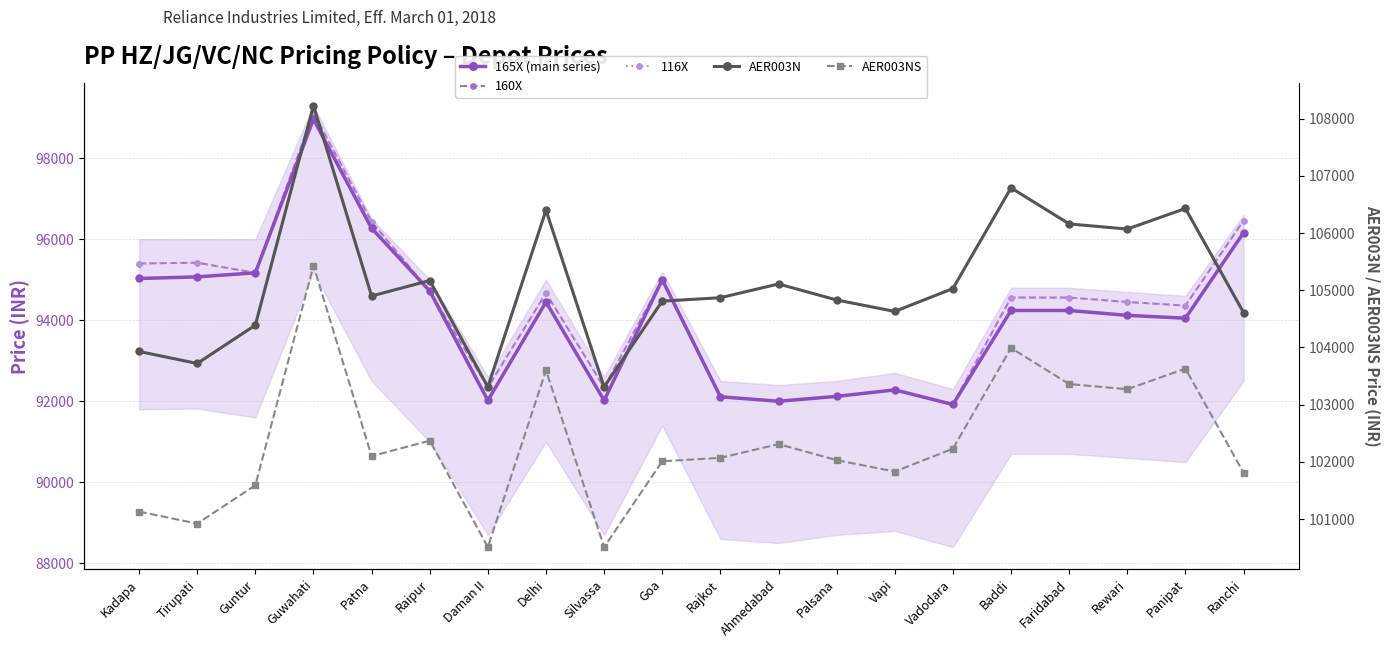

At which label does AER003NS reach its minimum?

Daman II